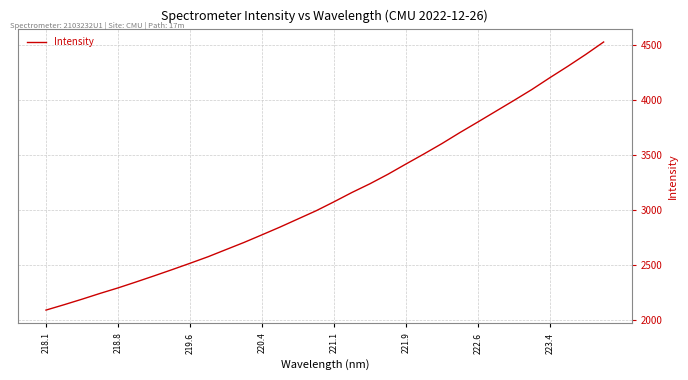

True or false: there are more than 0 points higher than both neighbors.

False